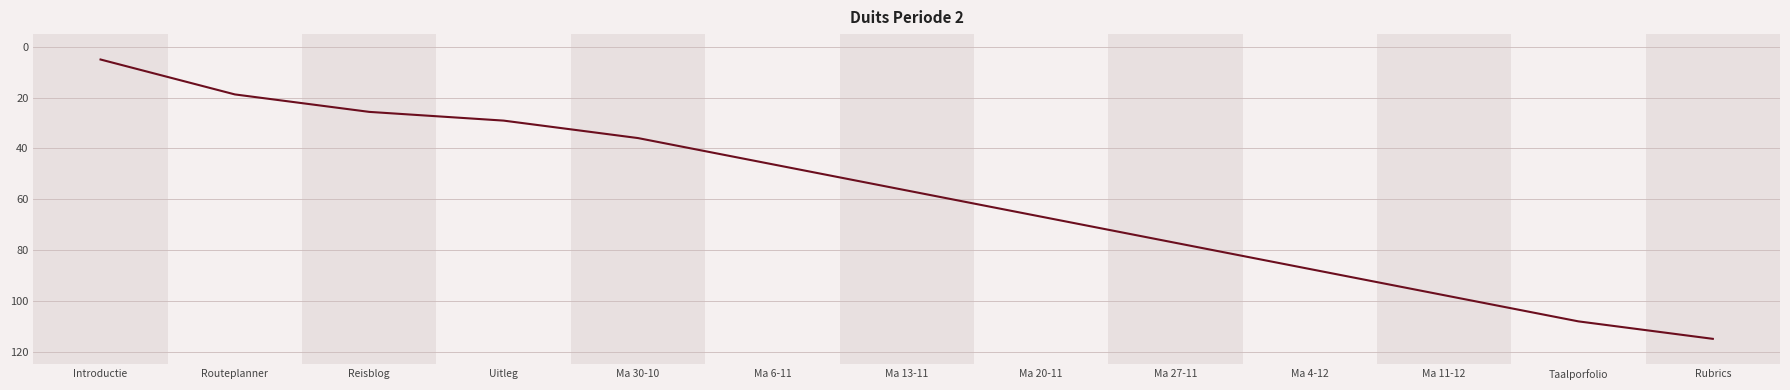

List the labels in order of value, largest first.

Rubrics, Taalporfolio, Ma 11-12, Ma 4-12, Ma 27-11, Ma 20-11, Ma 13-11, Ma 6-11, Ma 30-10, Uitleg, Reisblog, Routeplanner, Introductie